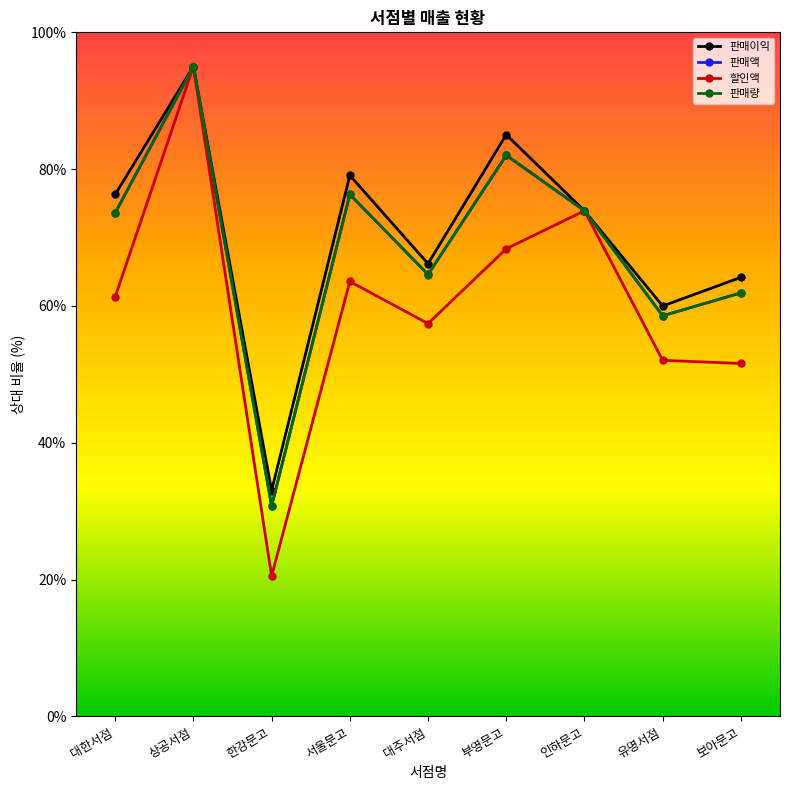

What is the label of the 5th point from the right?

대주서점